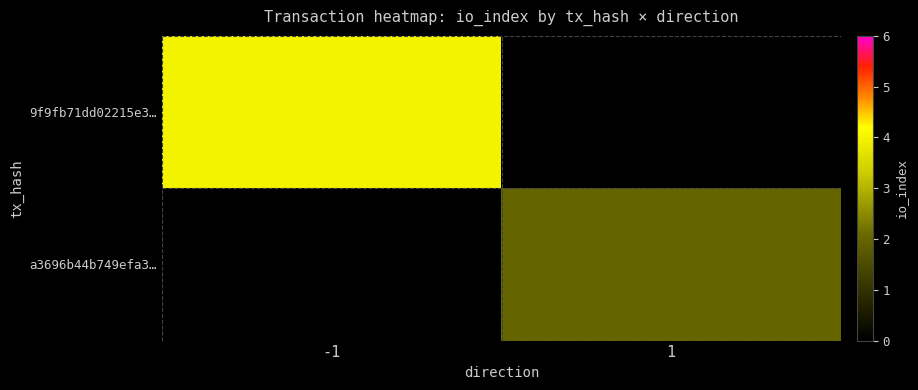

Which series has the largest range (max minus min)?

9f9fb71dd02215e3…